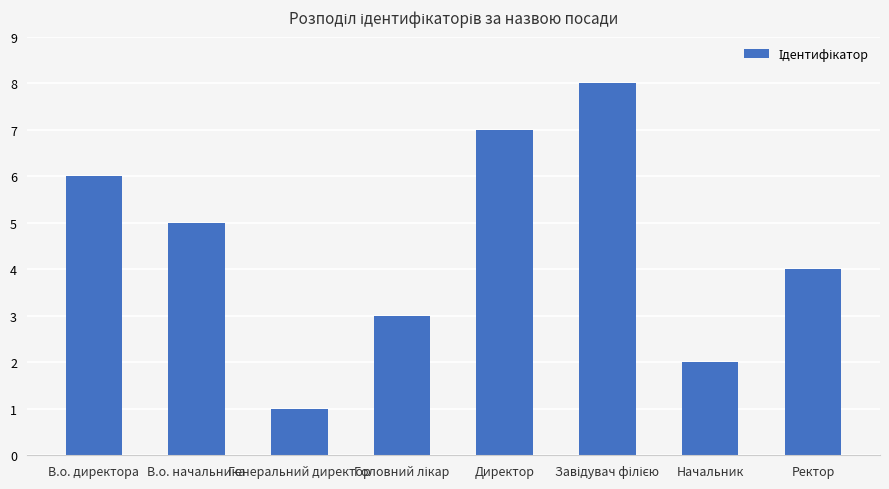

What is the sum of all values?

36